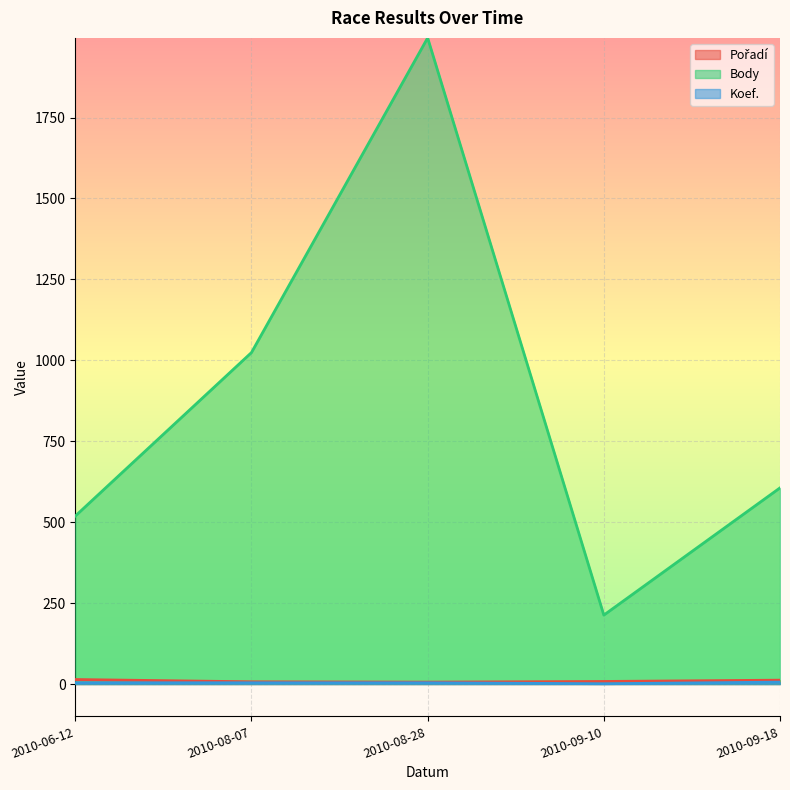

Which series has the widest spread of values?

Body